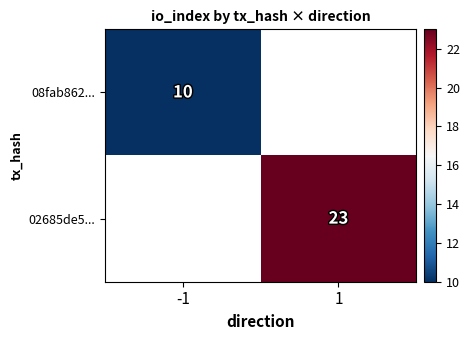

The value of 02685de5... at 1 is 36. True or false?

False